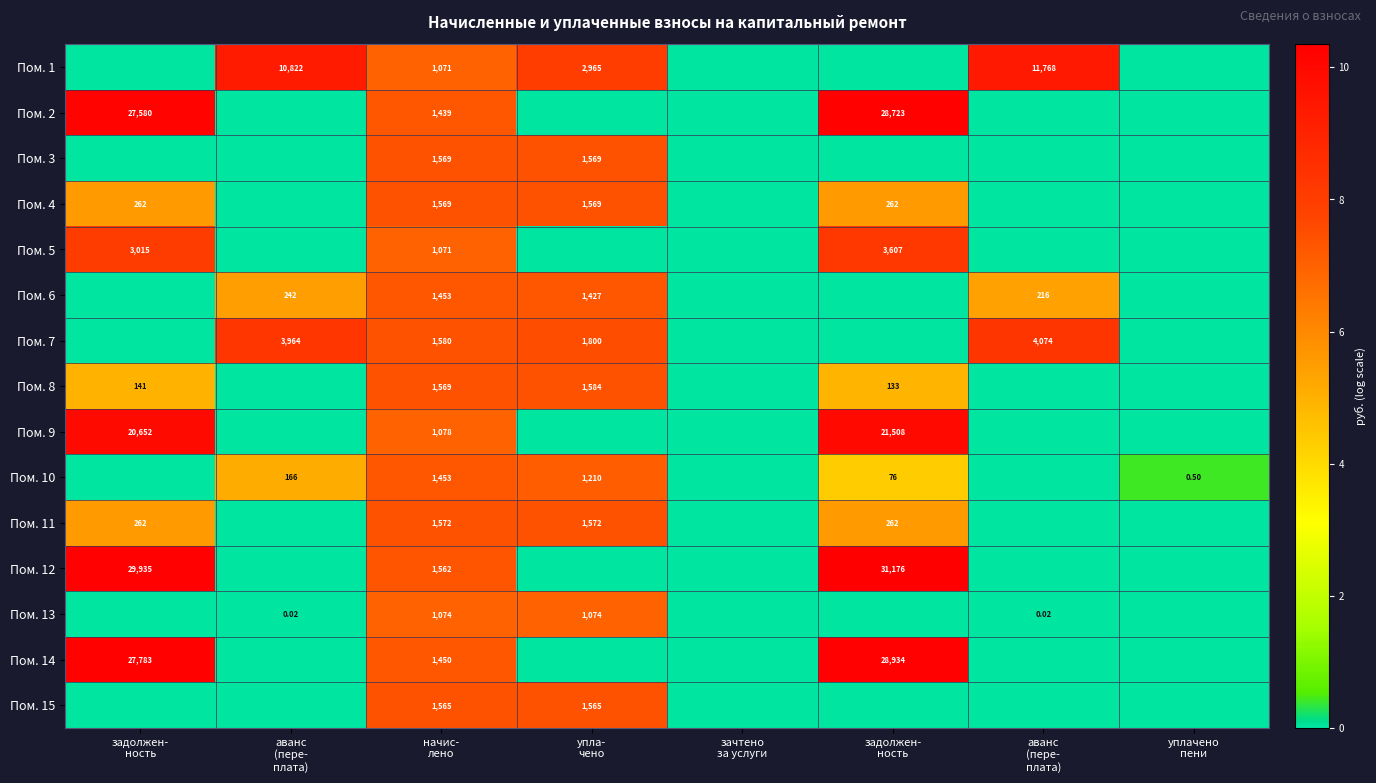

What is the difference between the second highest and second lowest values in the Пом. 6 series?

7.3